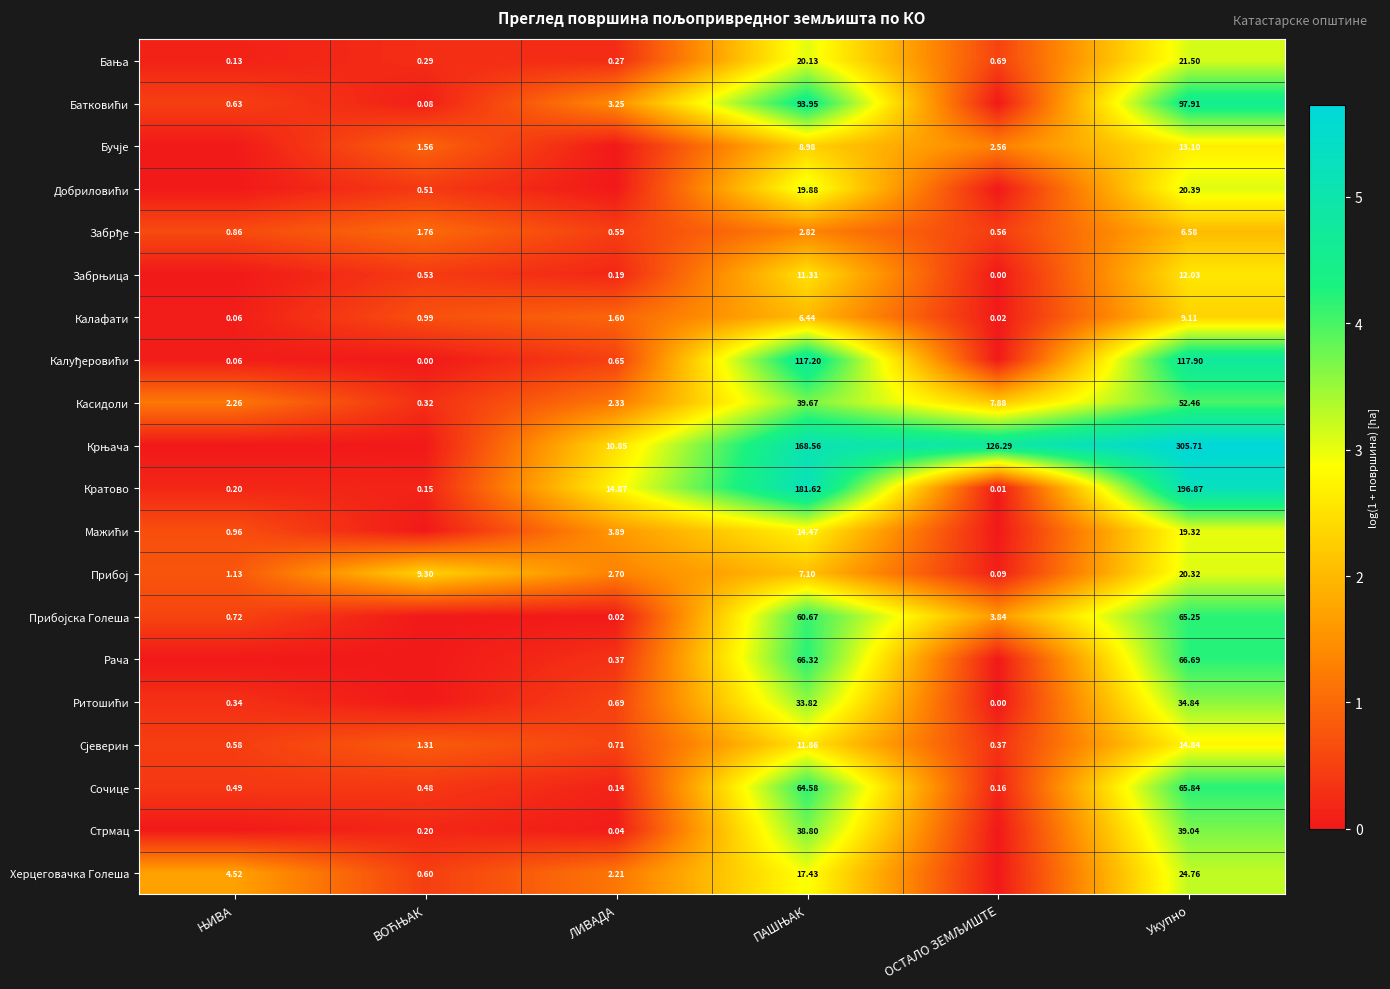

Is the value of Стрмац at Укупно greater than the value of Кратово at ОСТАЛО ЗЕМЉИШТЕ?

Yes